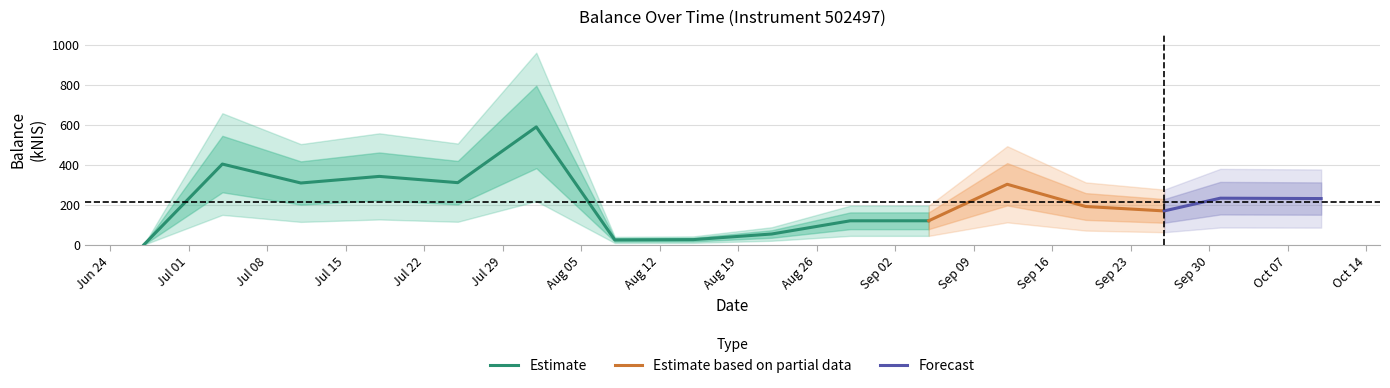

What is the change in value from 2024-09-12 to 2024-10-01?

-69.6